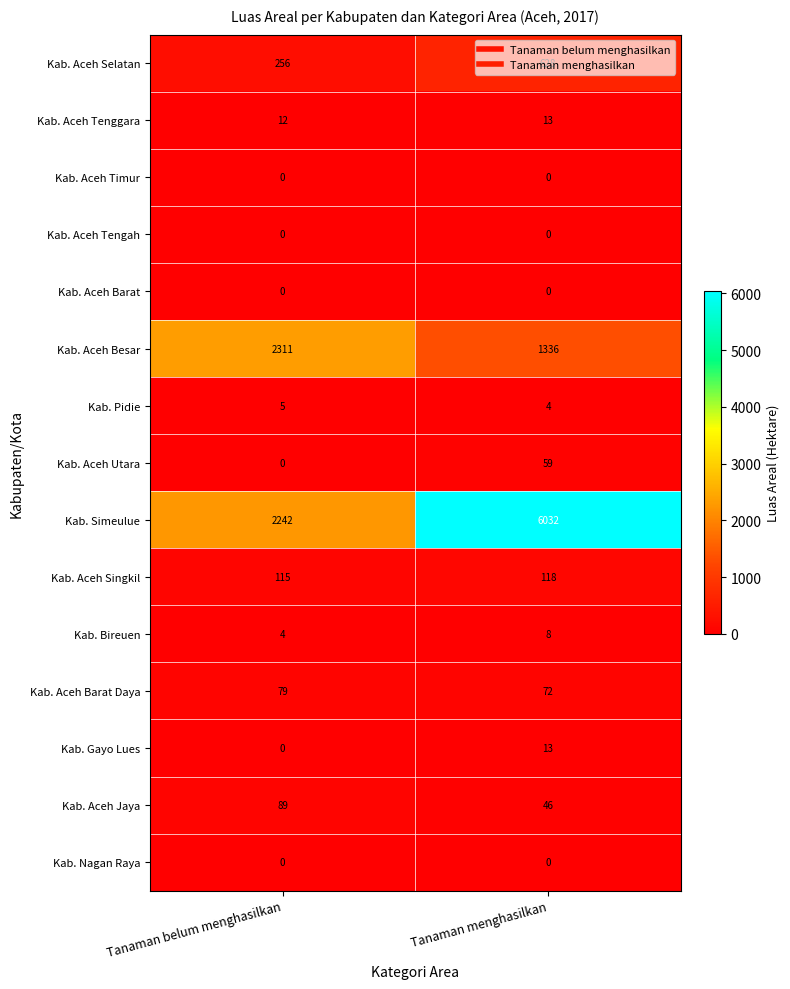

Count the number of data series in this chart.

15